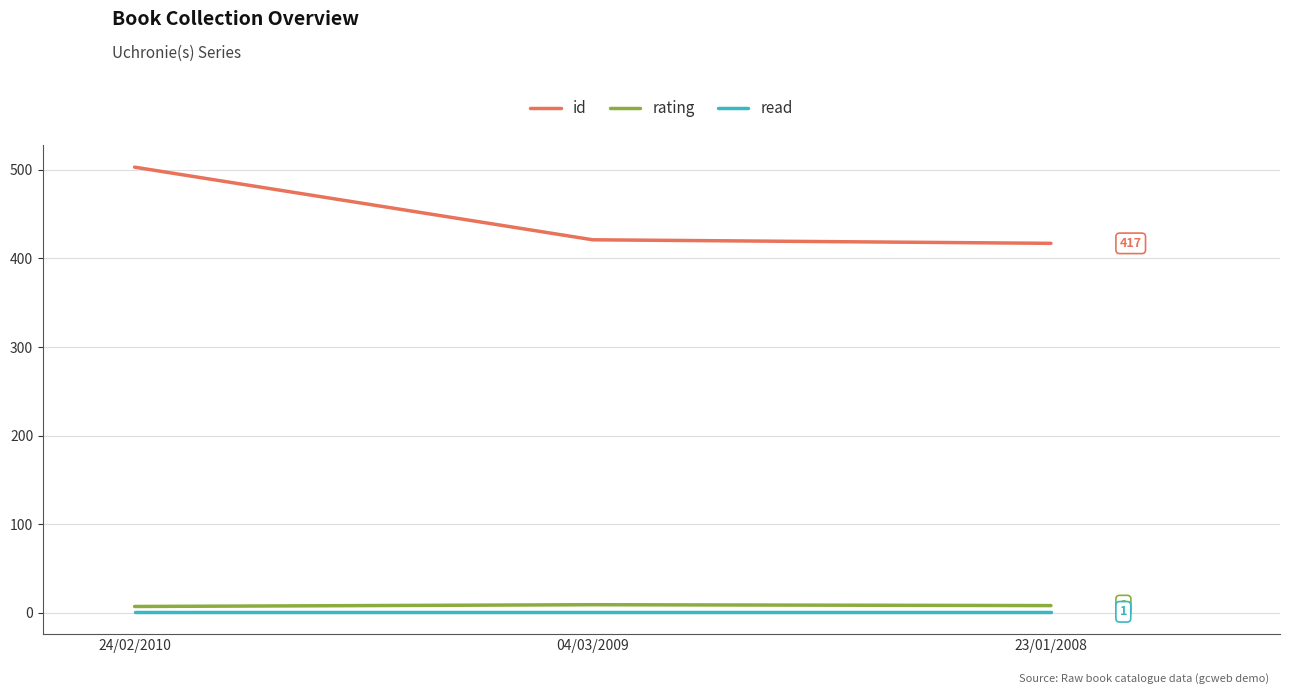

What is the difference between the maximum and minimum values in the id series?

86